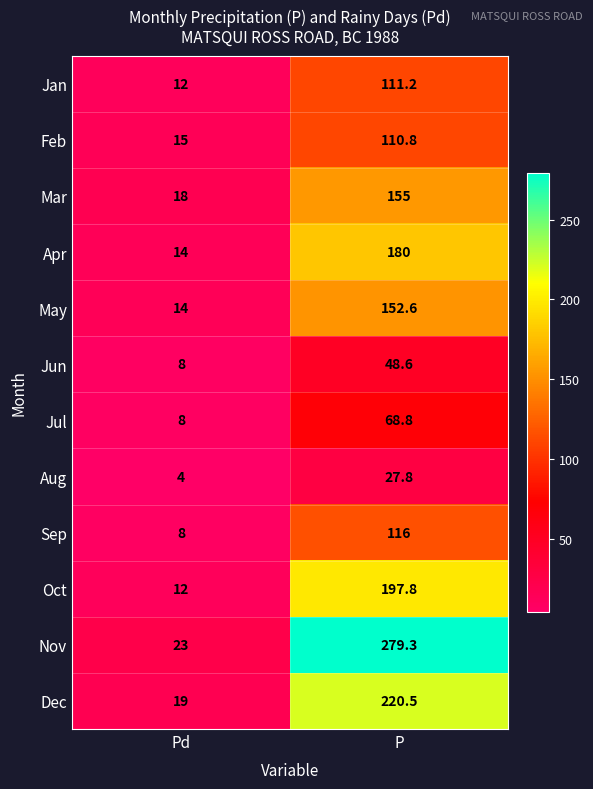

Rank the series by their maximum value, from highest to lowest.

Nov, Dec, Oct, Apr, Mar, May, Sep, Jan, Feb, Jul, Jun, Aug